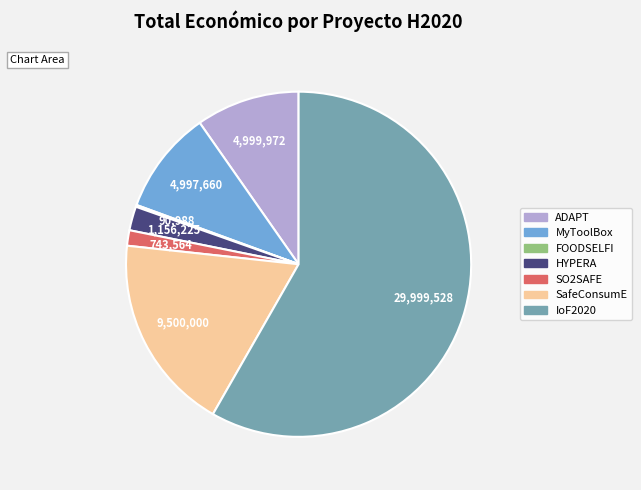

Is the sum of IoF2020 and SO2SAFE greater than half?

Yes